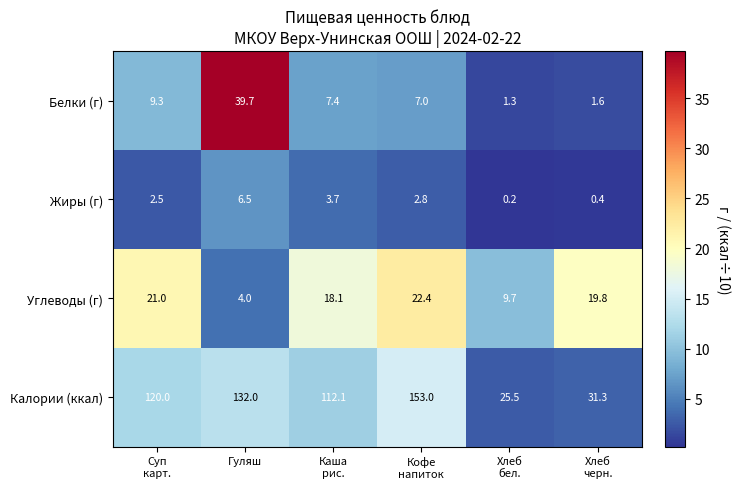

Reading left to right, extract all data points from this chart.

Белки (г): 9.3	39.7	7.4	7.0	1.3	1.6
Жиры (г): 2.5	6.5	3.7	2.8	0.2	0.4
Углеводы (г): 21.0	4.0	18.1	22.4	9.7	19.8
Калории (ккал): 120.0	132.0	112.1	153.0	25.5	31.3